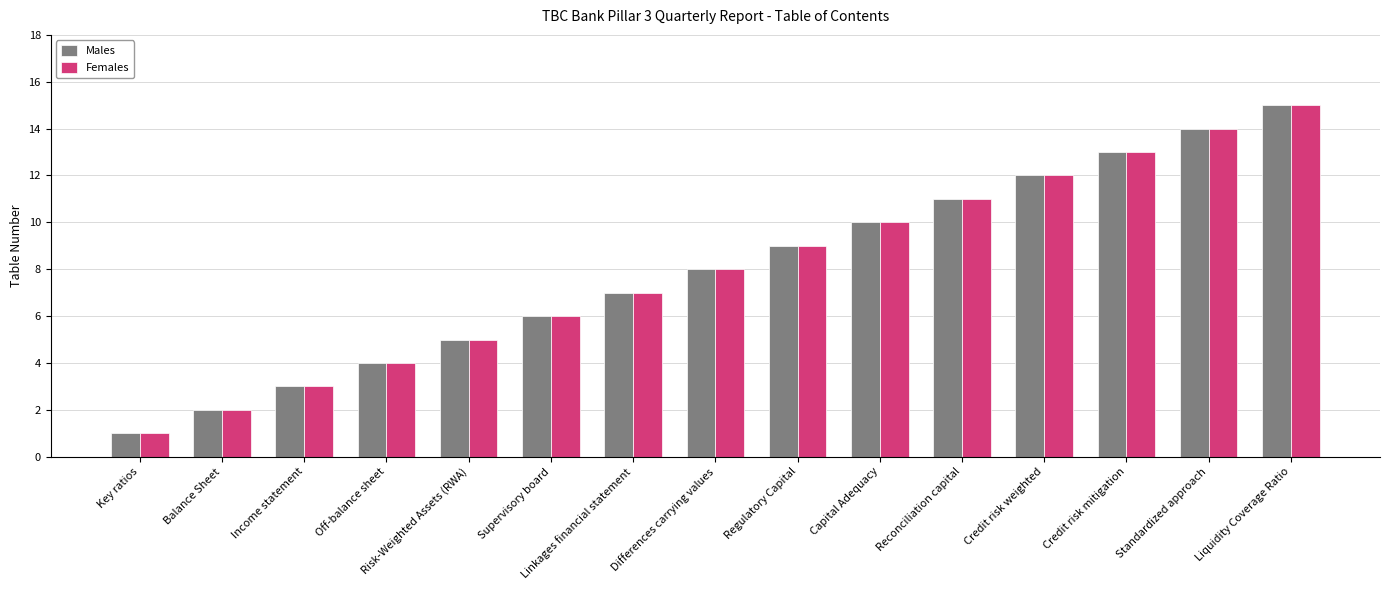

At which category is the sum across all series the highest?

Liquidity Coverage Ratio